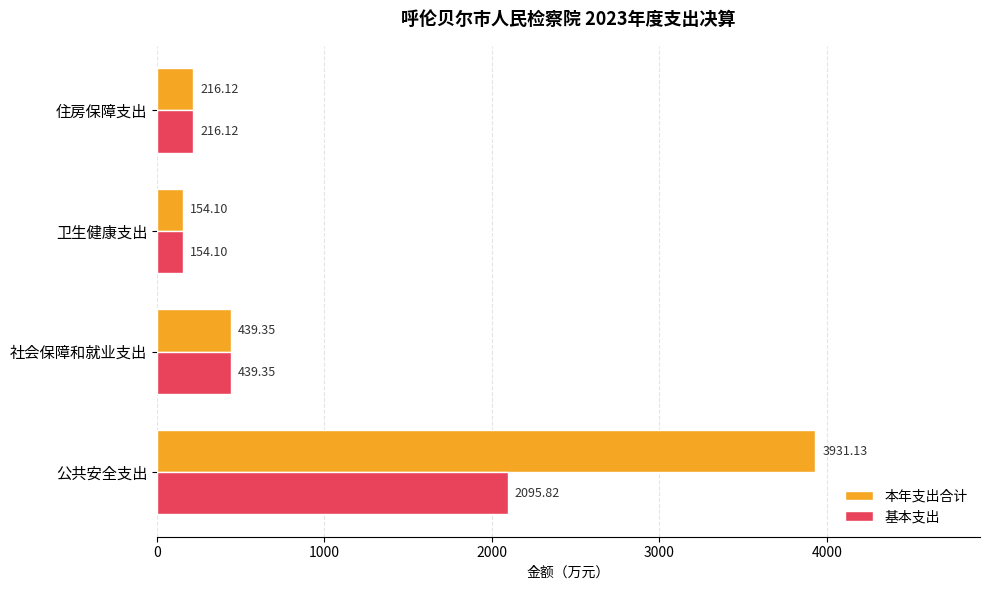

Count the number of categories in the chart.

4